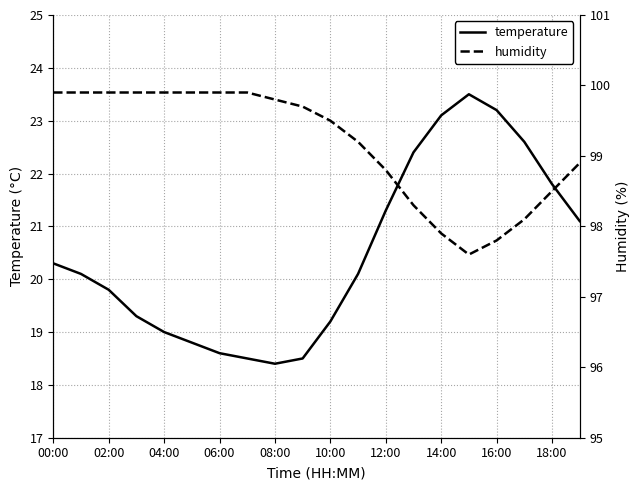

Where does the temperature series first go above 20?

00:00